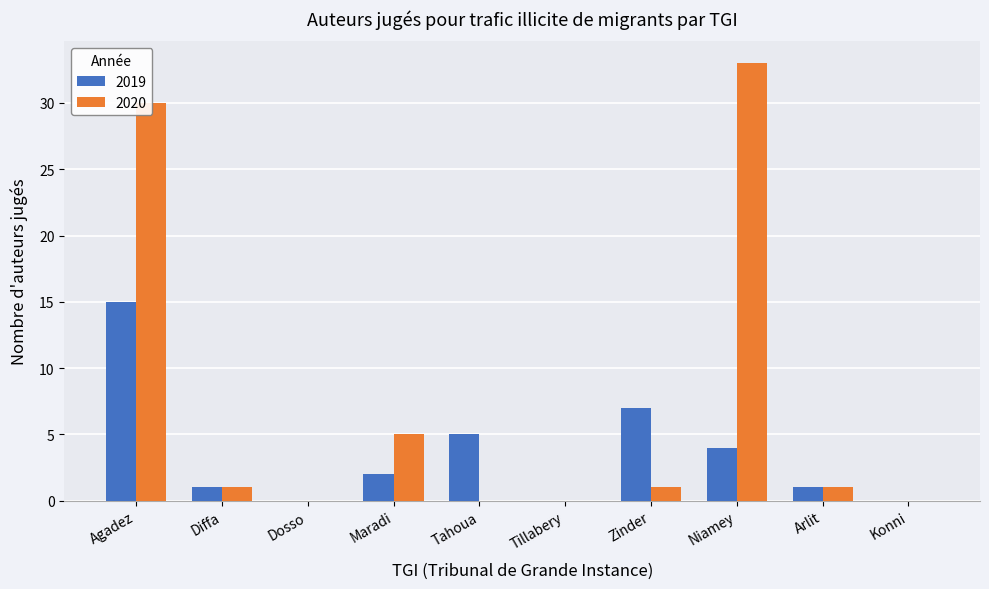

How many categories are shown in the chart?

10